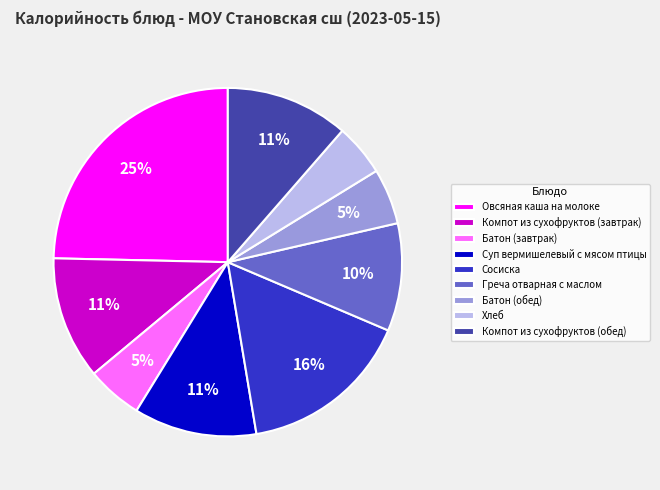

To the nearest percent, what is the difference between the largest and smallest slice percentages?

20%